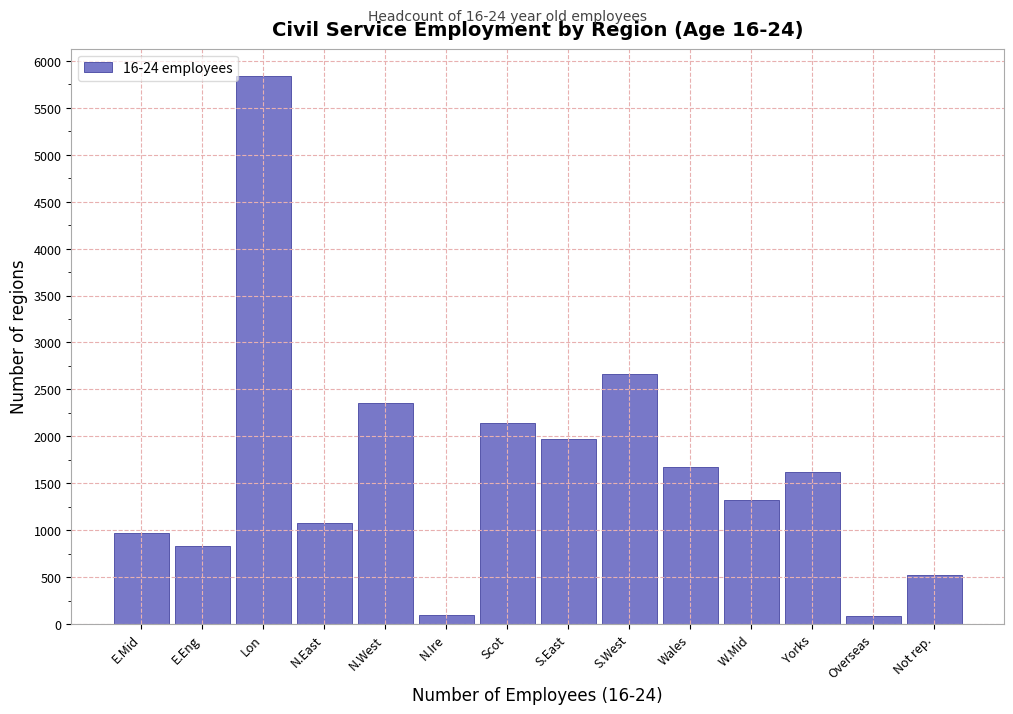

What value does the data have at Scot?

2140